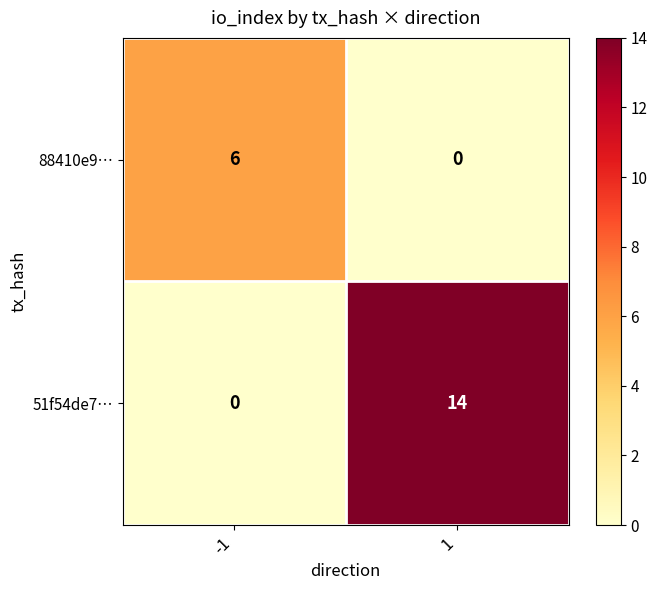

Reading left to right, transcribe all the data shown in this chart.

88410e9…: -1=6	1=0
51f54de7…: -1=0	1=14